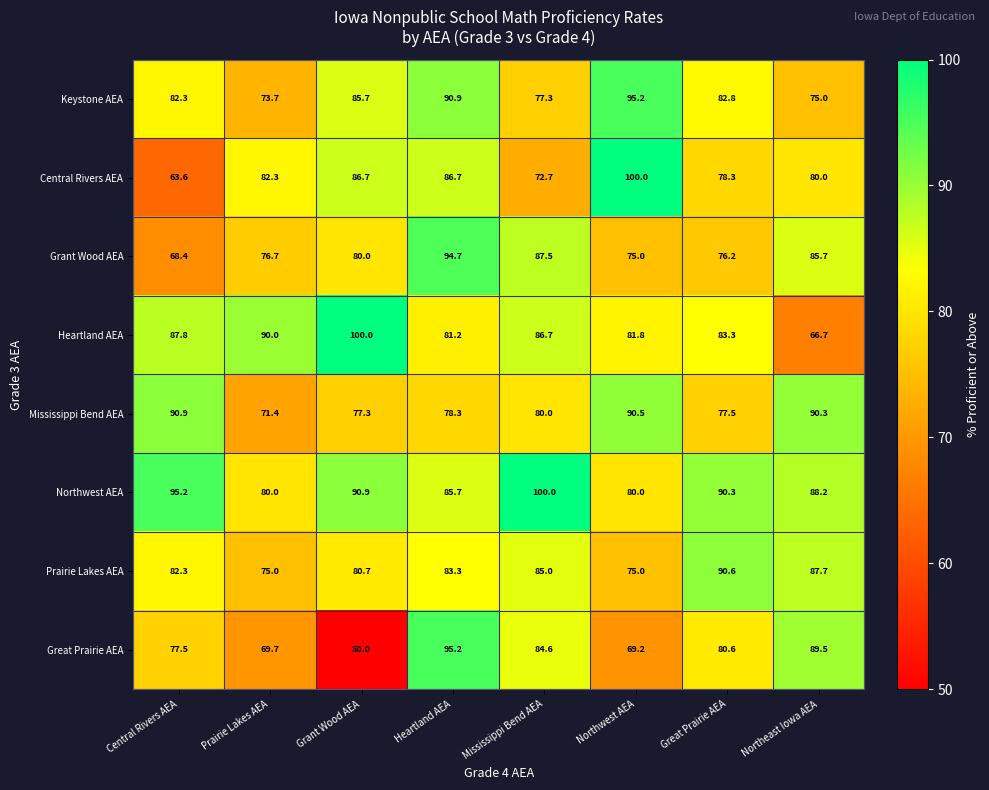

The Northwest AEA series shows 100.0 at Mississippi Bend AEA. True or false?

True